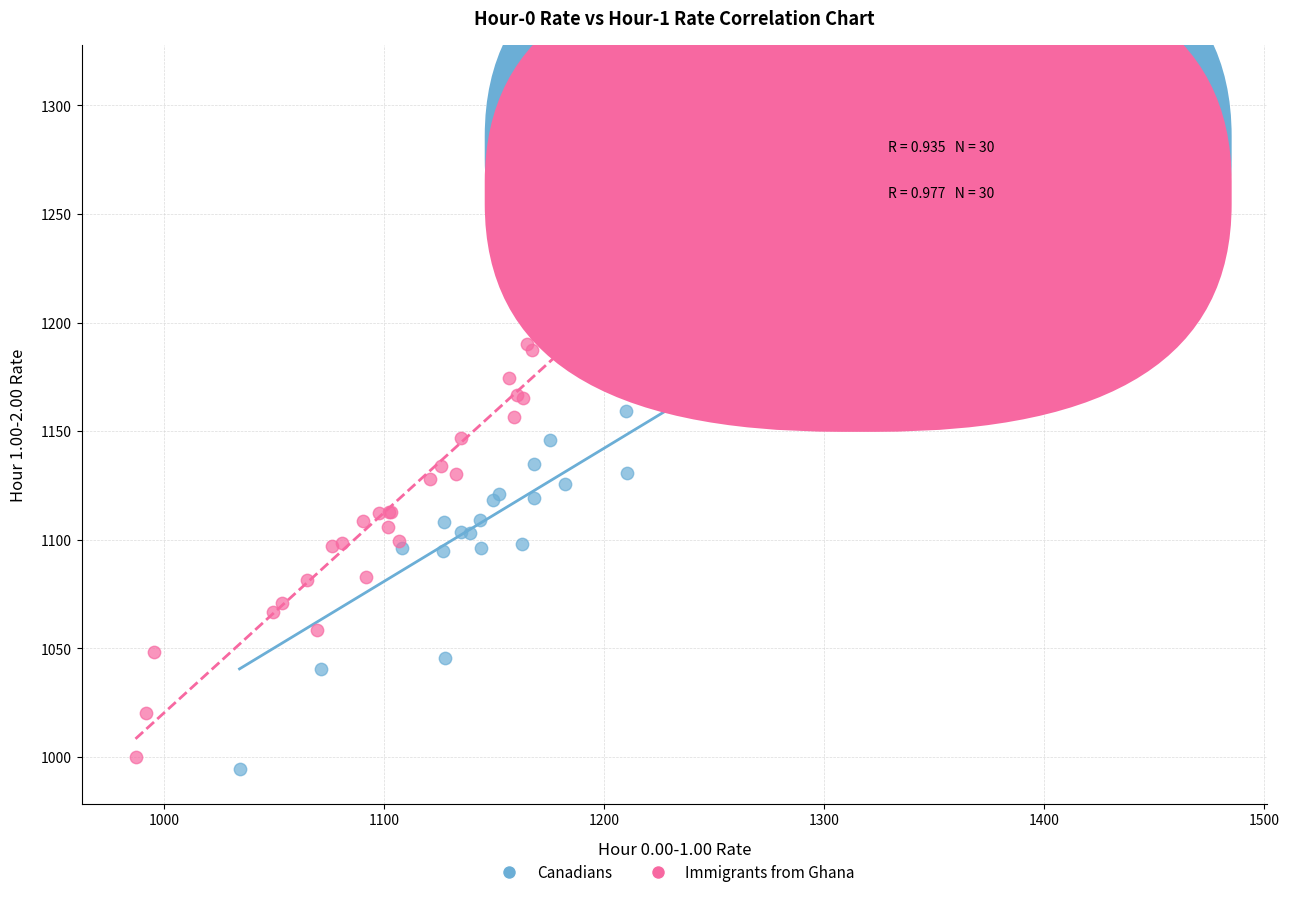

Which series has the widest spread of Y values?

Canadians